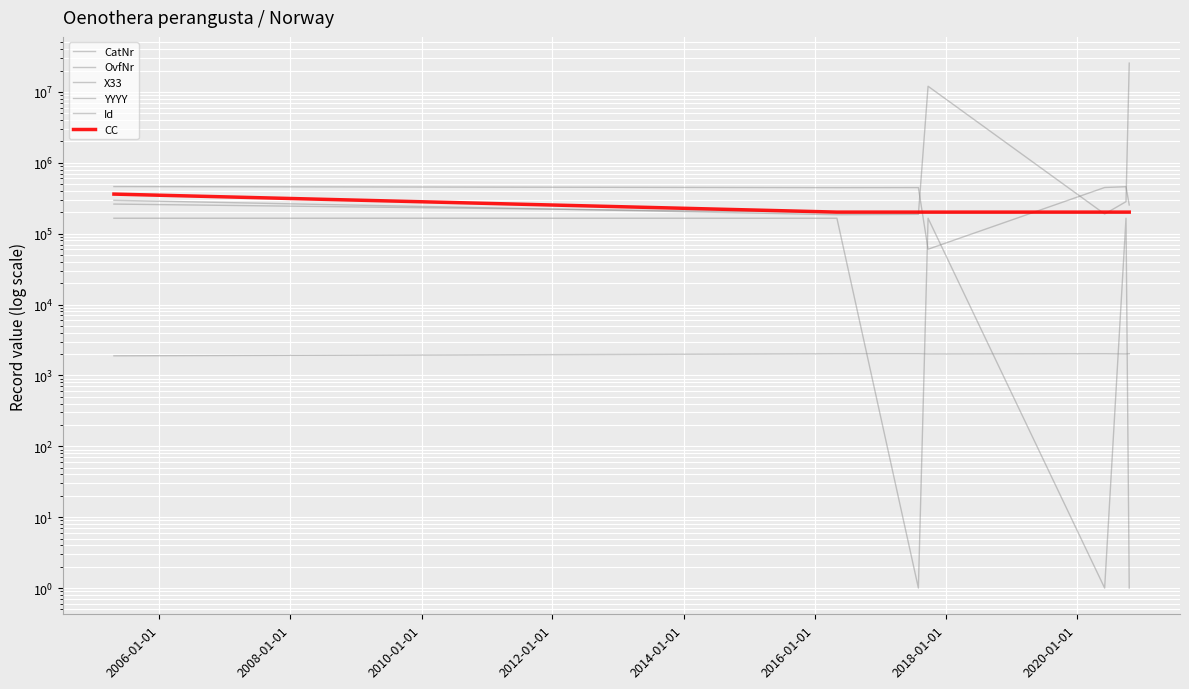

What is the sum of all X33 values?

1450592